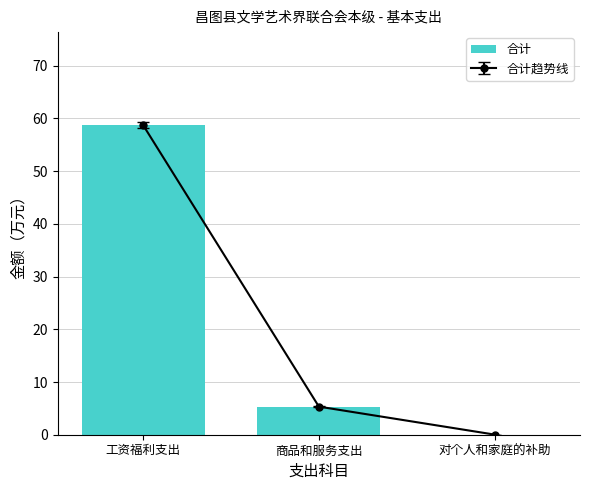

Rank the categories by value from lowest to highest.

对个人和家庭的补助, 商品和服务支出, 工资福利支出